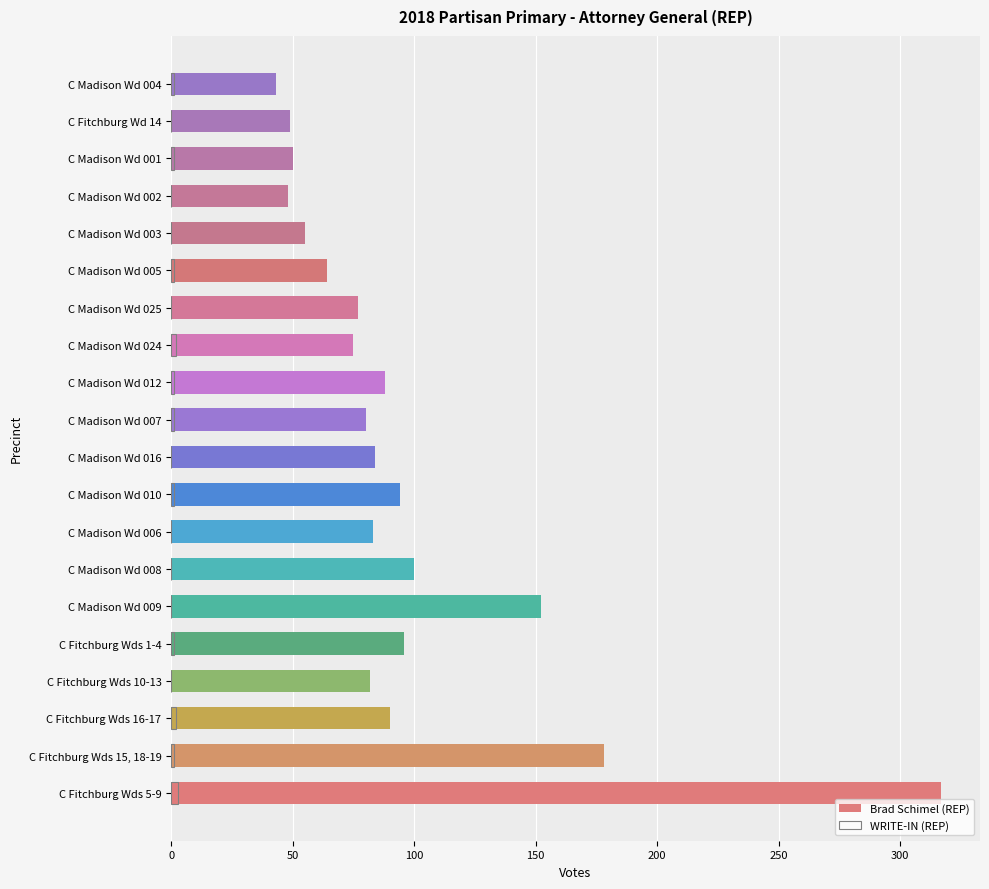

Is it true that WRITE-IN (REP) equals 1 at C Fitchburg Wds 1-4?

True